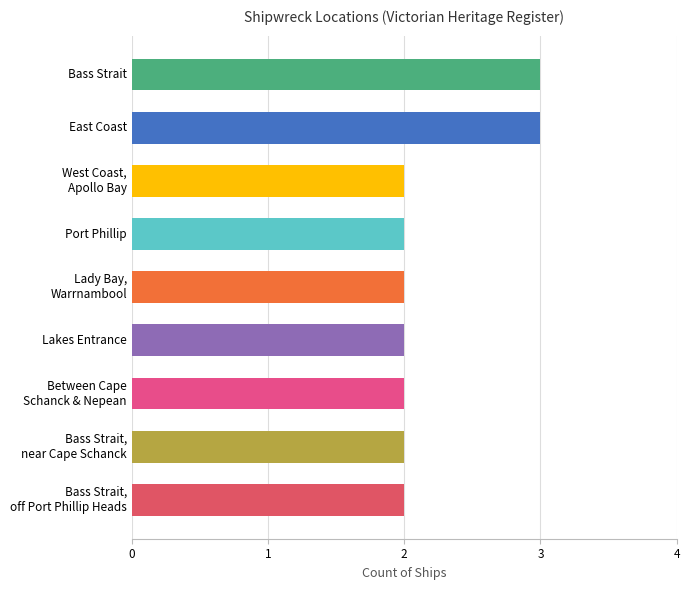

What is the maximum value shown in the chart?

3